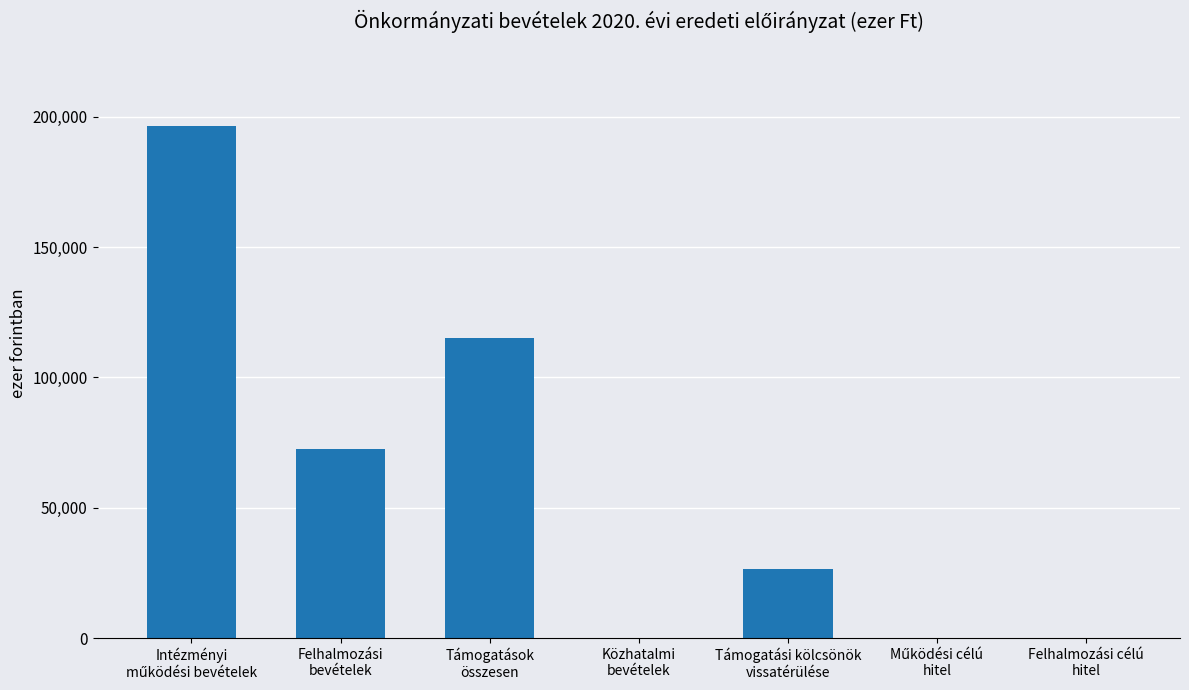

Are the bars horizontal?

No